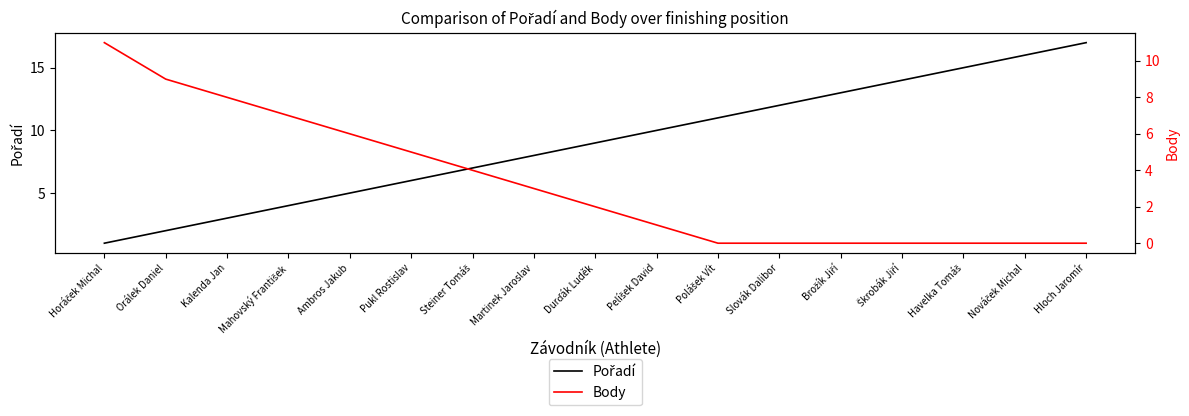

At which category is the sum across all series the highest?

Hloch Jaromír